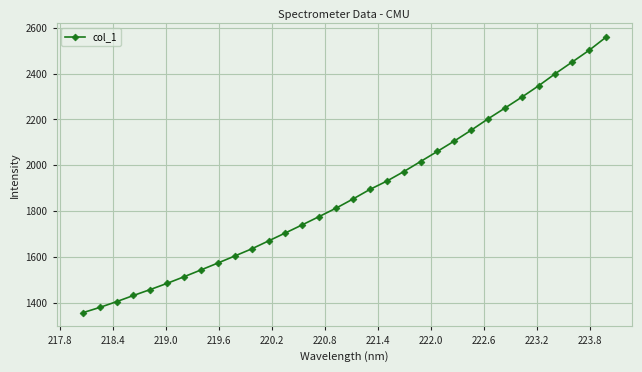

Reading right to left, transcribe all the data shown in this chart.

2559.1	2501.8	2450.8	2400.2	2346.7	2297.0	2249.2	2202.2	2152.7	2105.4	2060.3	2015.9	1971.7	1930.4	1894.2	1852.5	1812.6	1776.0	1739.9	1704.5	1669.6	1634.8	1603.8	1573.0	1542.9	1513.2	1484.5	1457.3	1431.3	1404.3	1379.0	1356.1